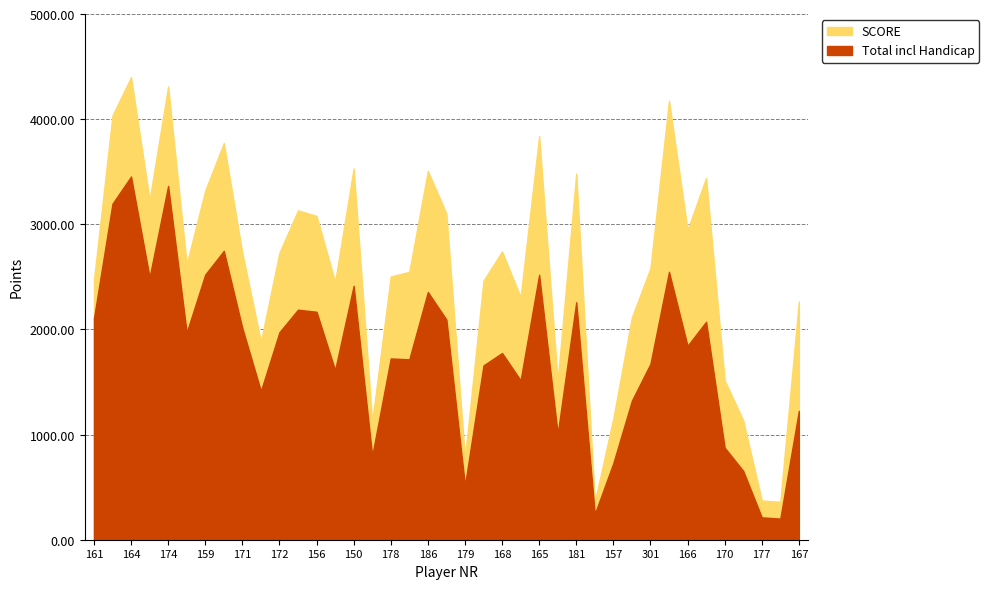

What is the label of the 38th point from the left?

189